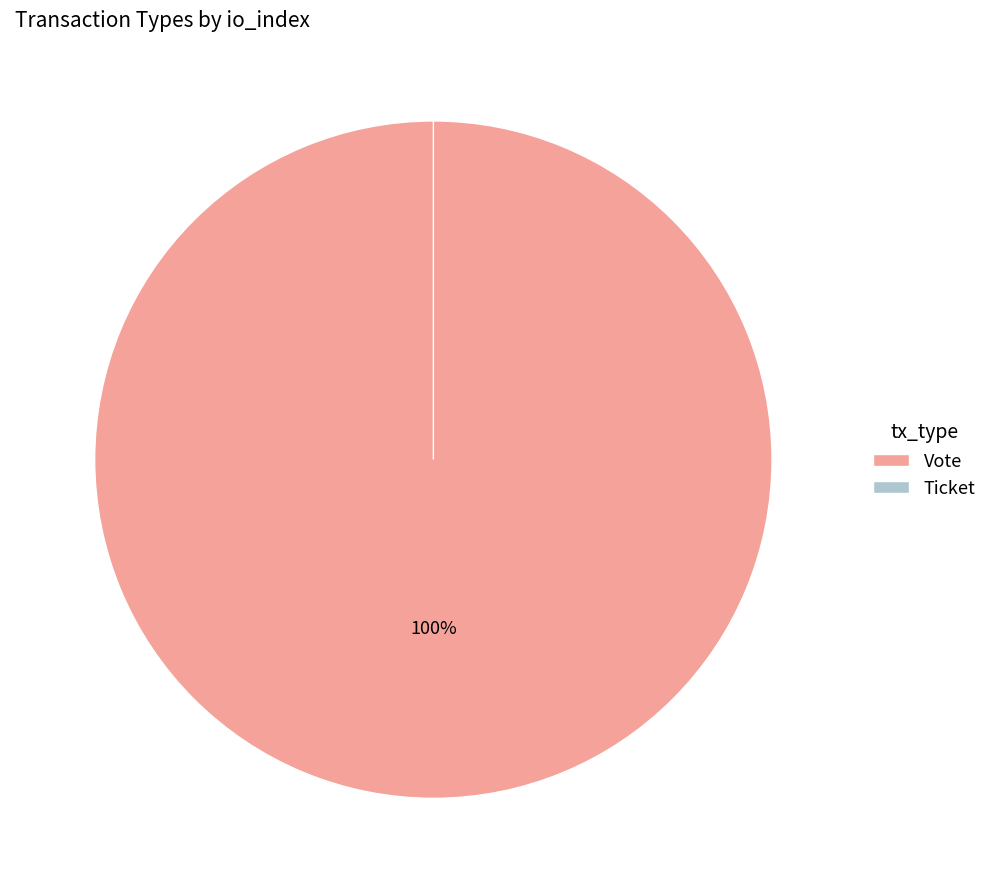

Rank the categories by value from lowest to highest.

Ticket, Vote